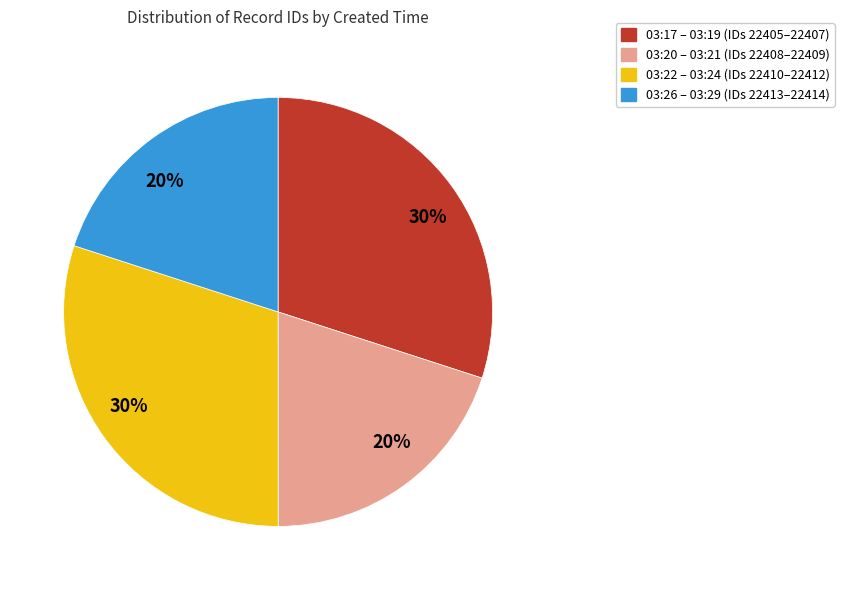

To the nearest percent, what is the average slice percentage?

25%